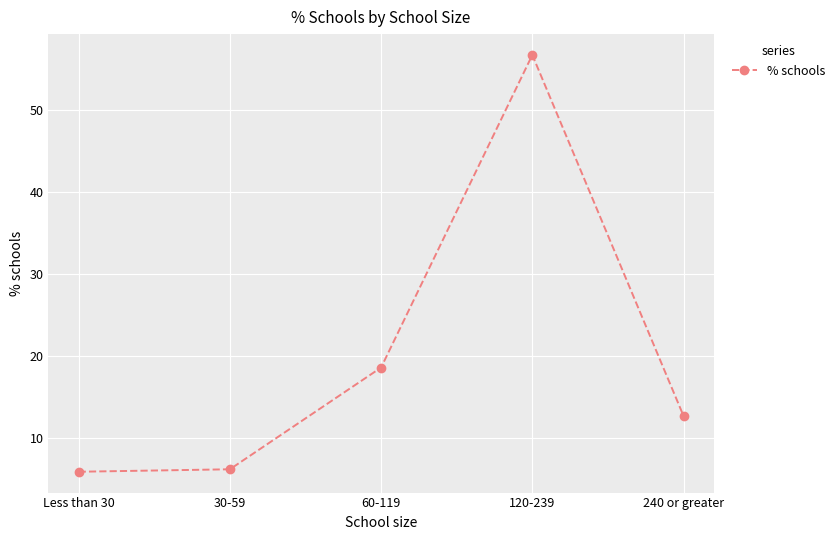

Where does the data first go above 12?

60-119